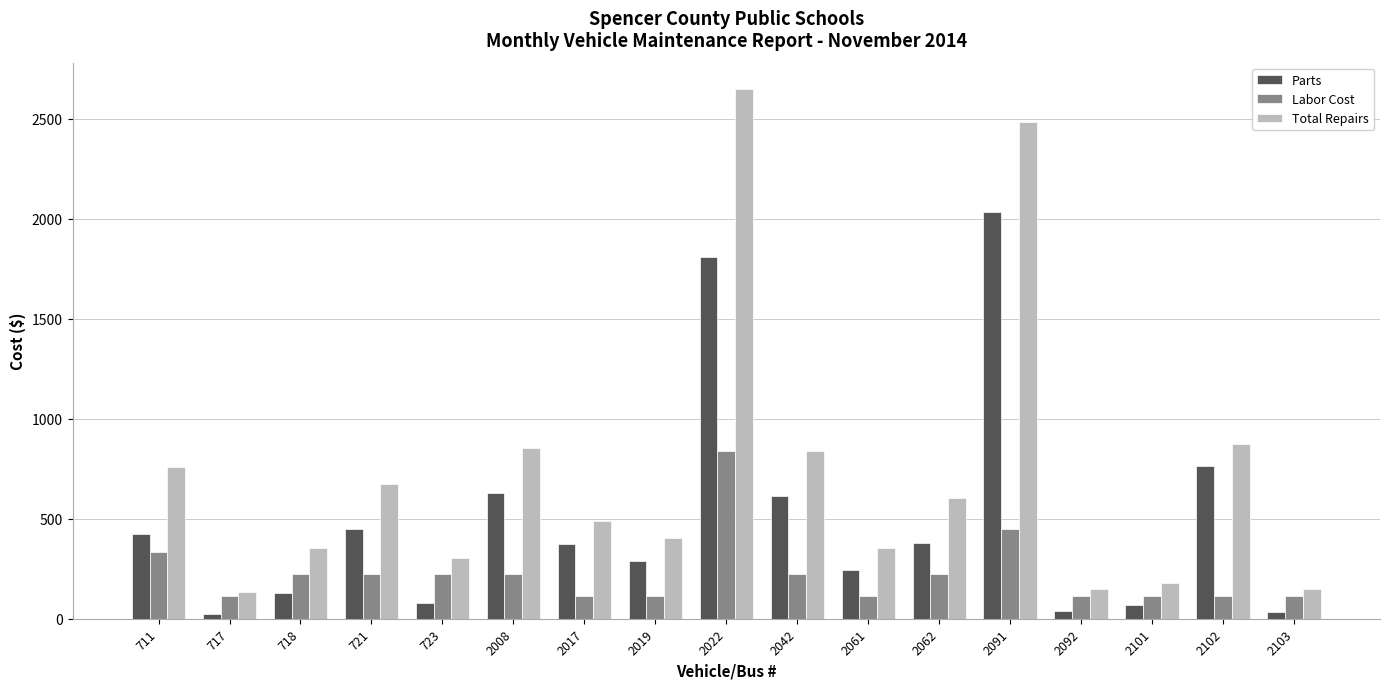

Which series has the largest range (max minus min)?

Total Repairs